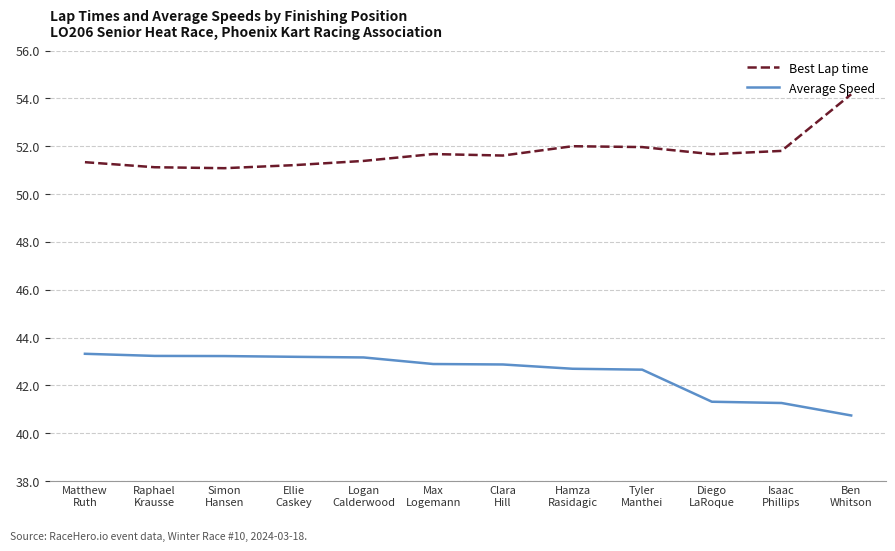

True or false: Average Speed and Best Lap time cross at least once.

False